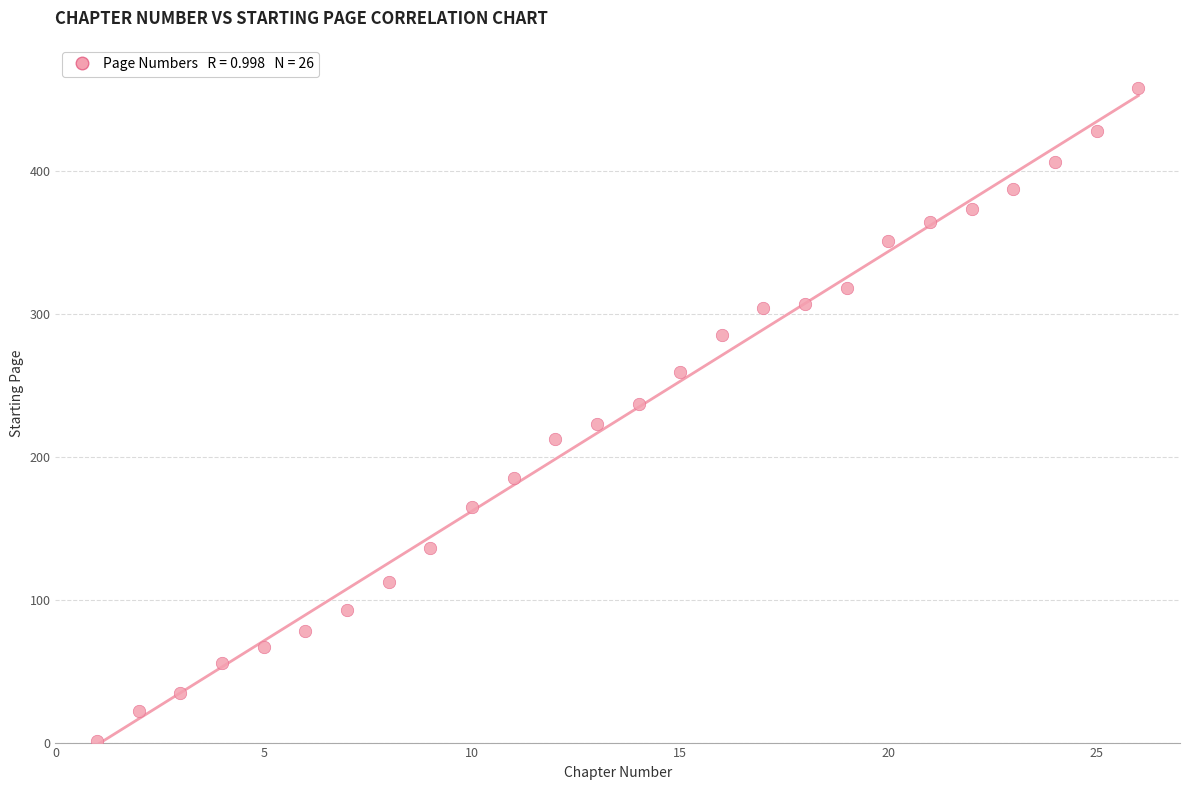

What is the range of Y values (max minus min)?

457